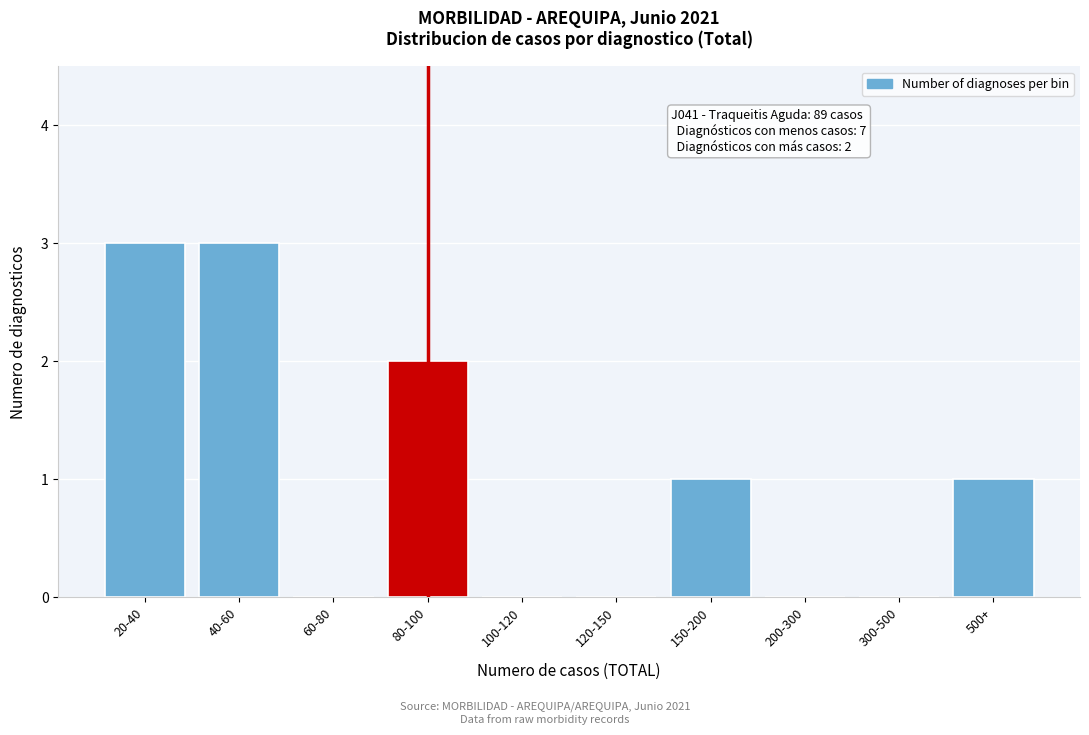

Reading left to right, transcribe all the data shown in this chart.

20-40=3	40-60=3	60-80=0	80-100=2	100-120=0	120-150=0	150-200=1	200-300=0	300-500=0	500+=1